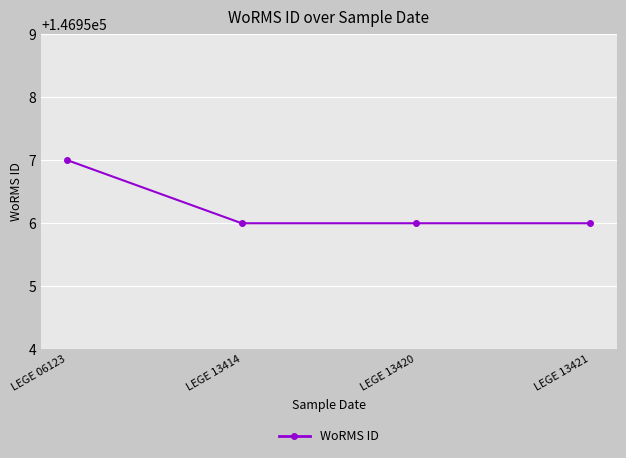

The value at LEGE 13421 is 260220. True or false?

False